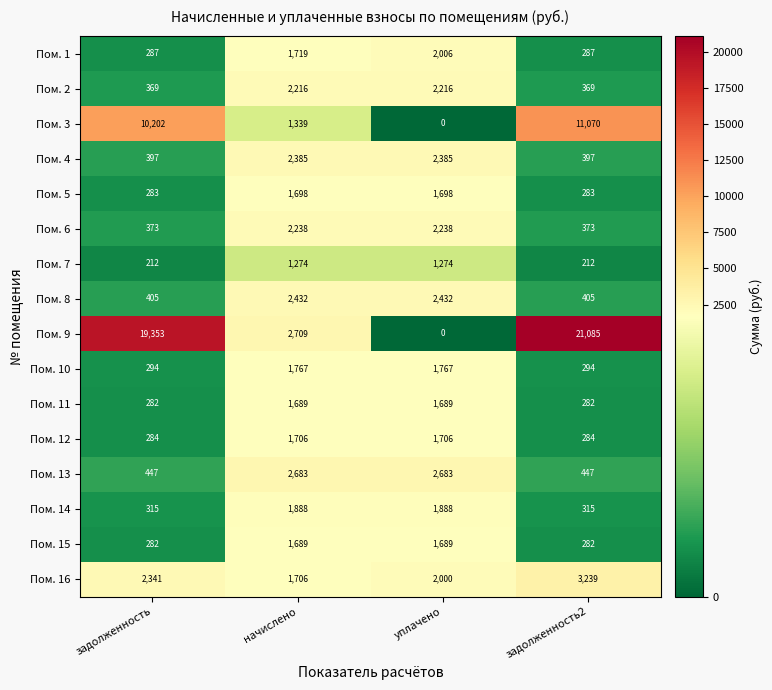

Which label corresponds to the smallest value in the chart?

уплачено